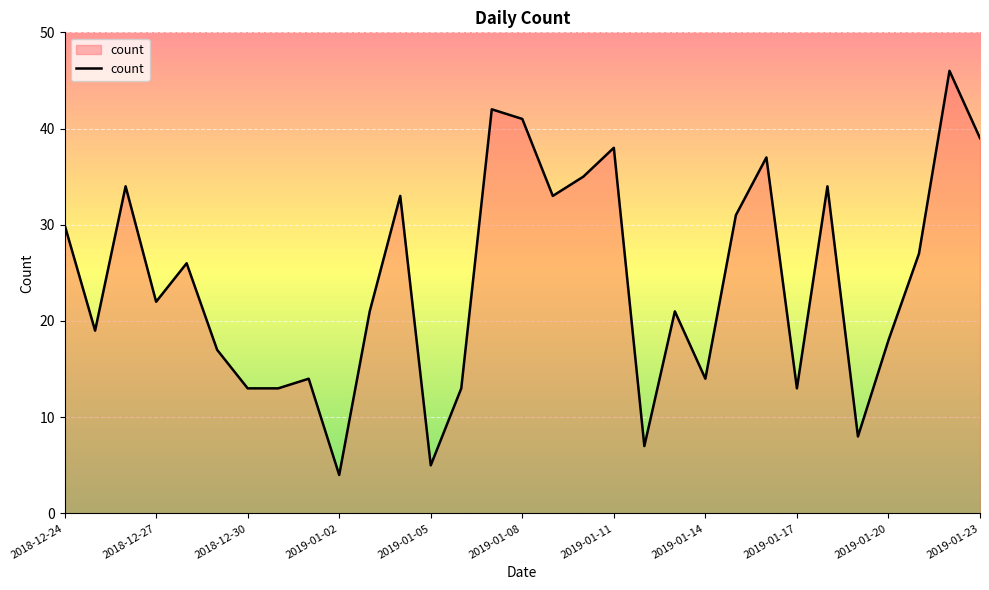

What is the greatest value displayed?

46